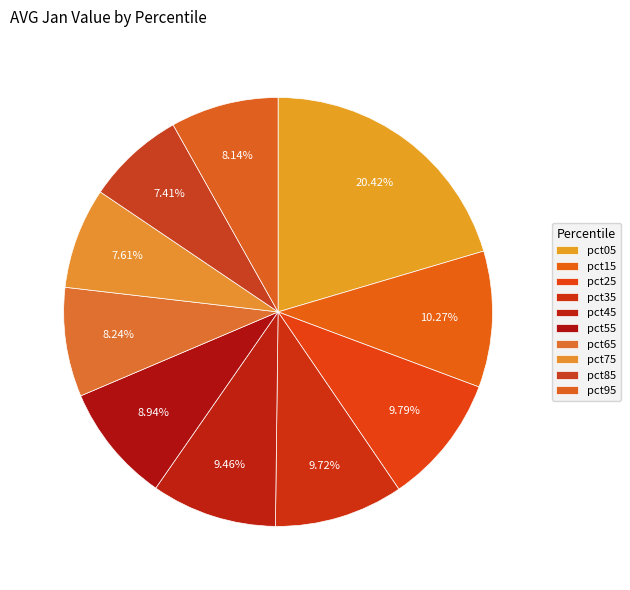

Does pct05 represent more than half of the total?

No